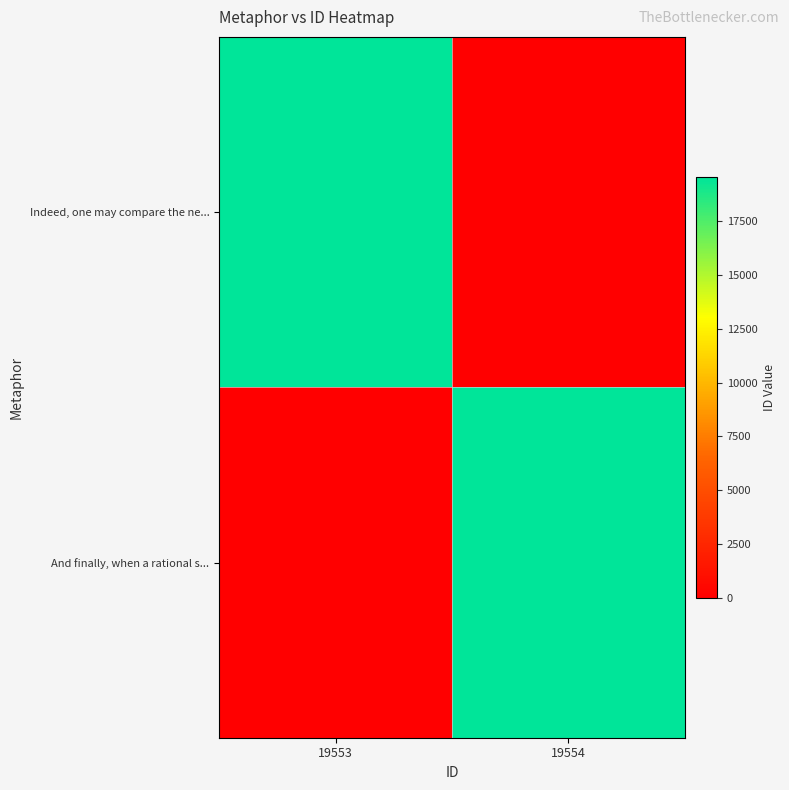

Reading left to right, what are all the values shown in this chart?

Indeed, one may compare the ne...: 19553=19553	19554=0
And finally, when a rational s...: 19553=0	19554=19554